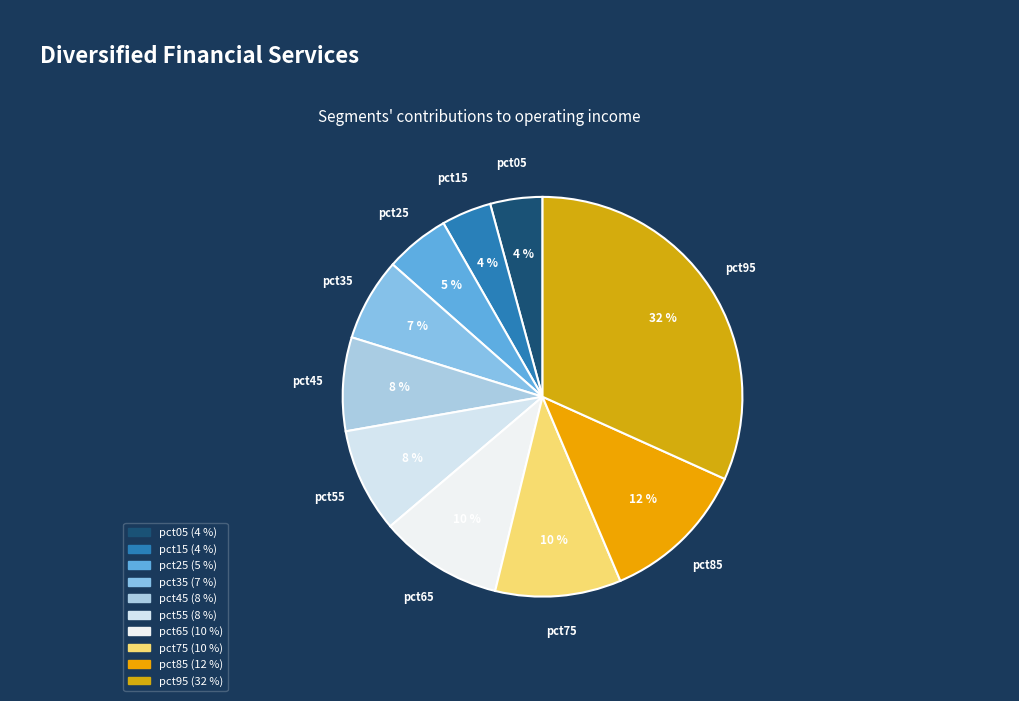

Is it true that pct85 is 12% of the pie?

True